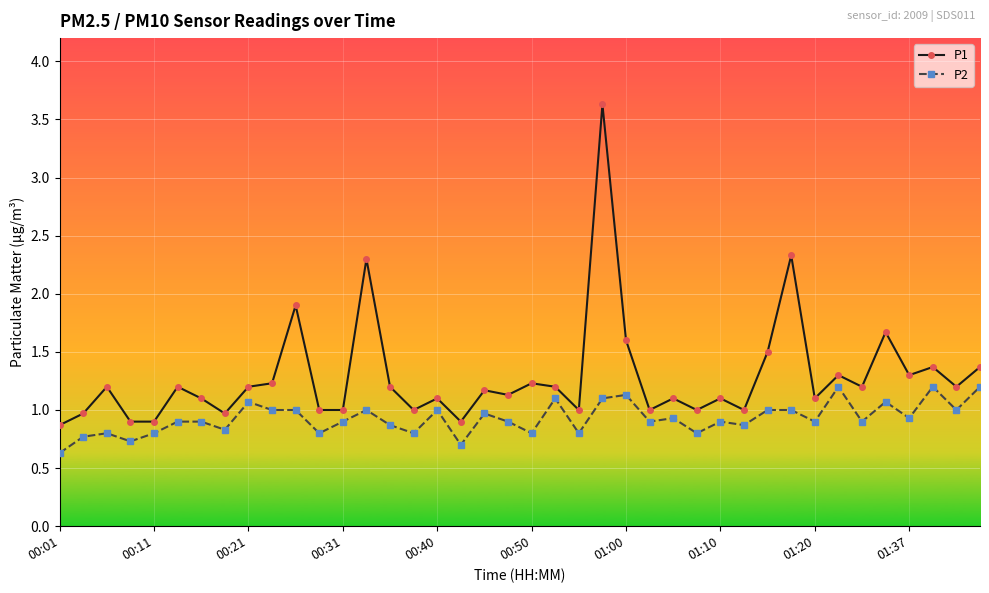

What is the value of the P1 point at the 26th from the left?

1.0